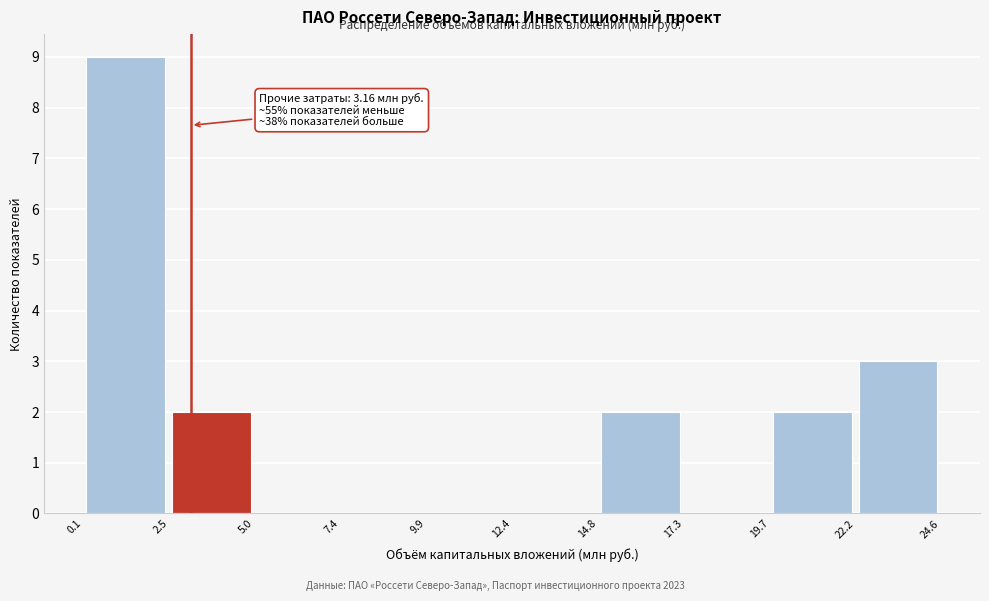

Over which range of the x-axis is the bar tallest?

0.1 to 2.5